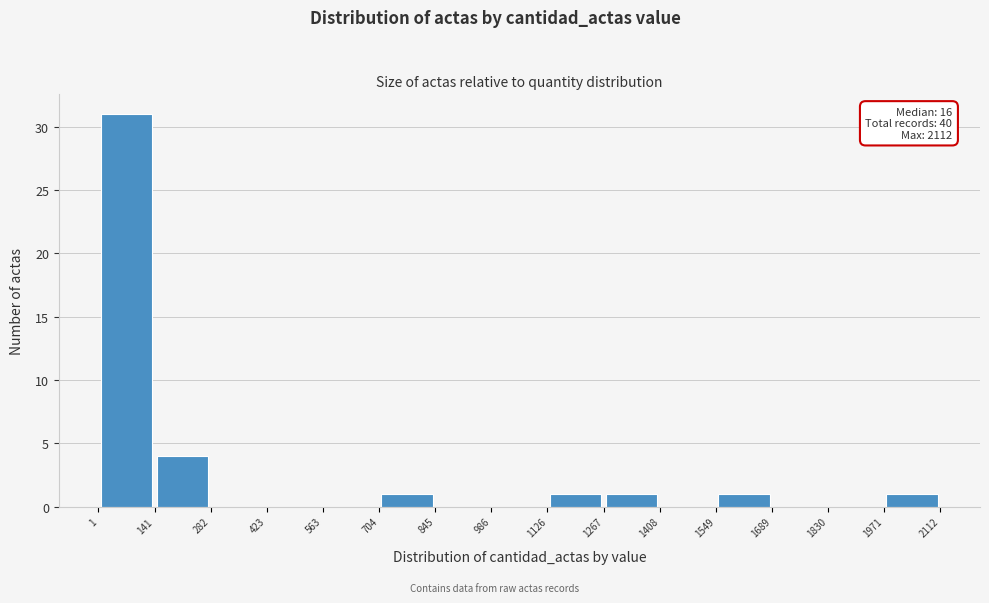

Over which range of the x-axis is the bar tallest?

1 to 141